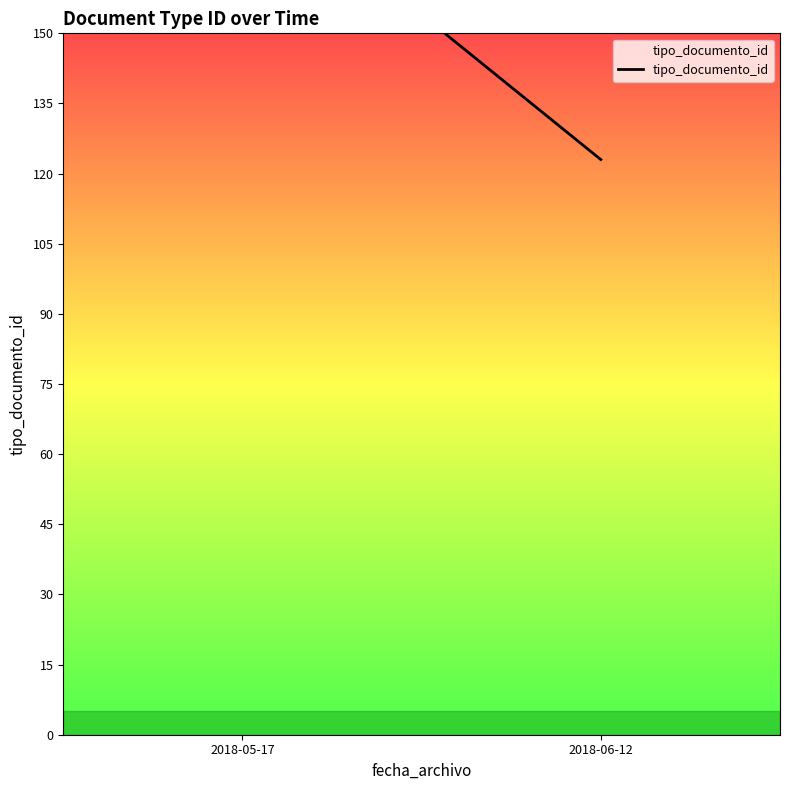

Is it true that the value at 2018-05-17 is 127?

False